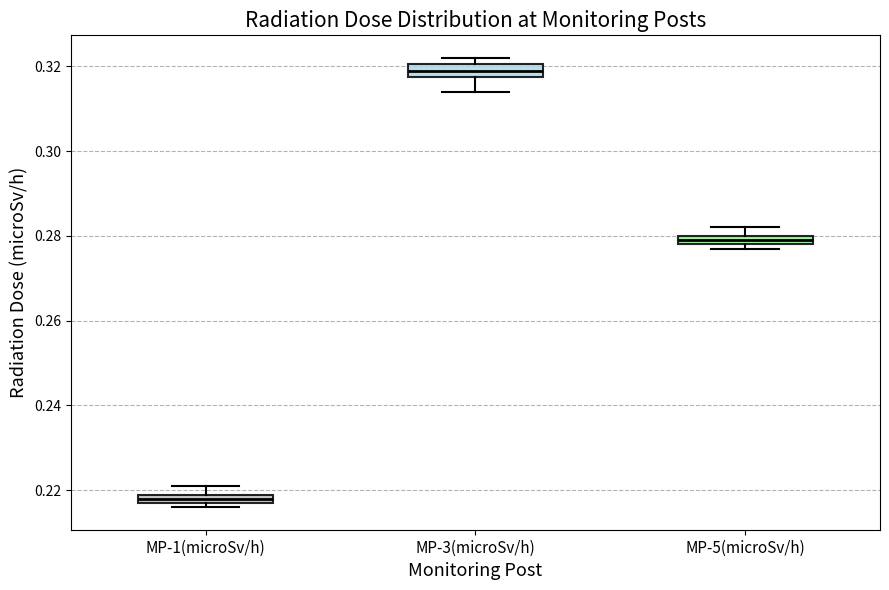

Where does the upper whisker of the box for MP-1(microSv/h) end on the y-axis? The values are not printed on the chart, so give them approximately, as read against the axis.

0.222